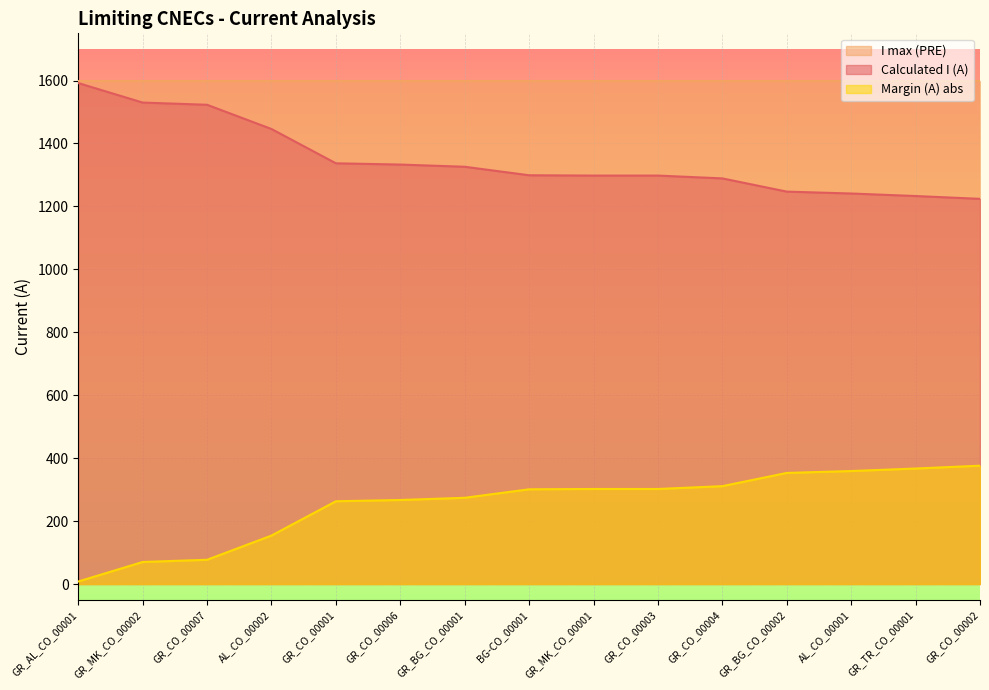

Is it true that Calculated I (A) equals 1241 at AL_CO_00001?

True